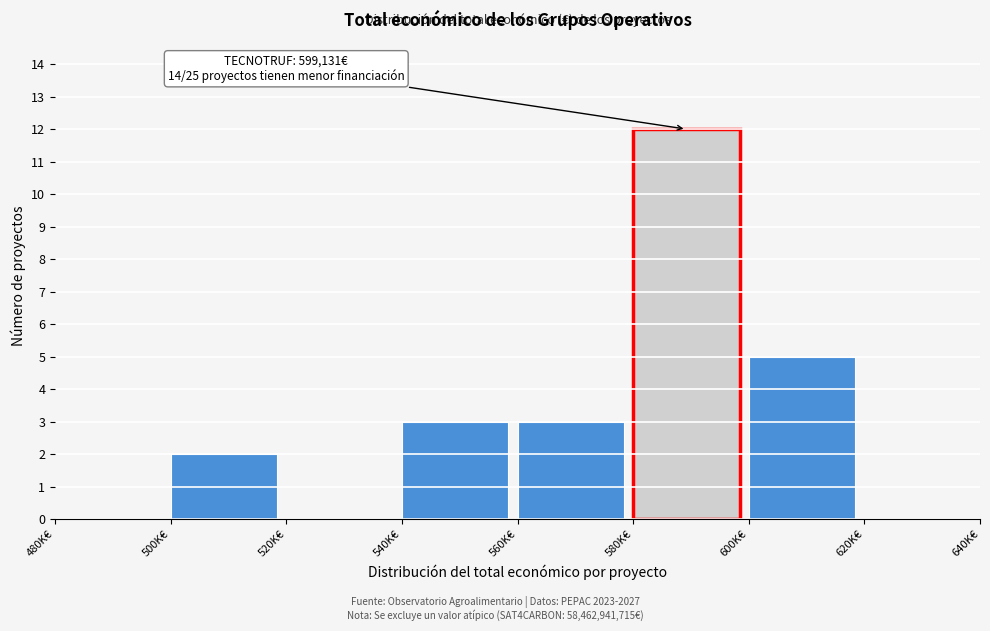

Reading left to right, what are all the values shown in this chart?

480K€=0	500K€=2	520K€=0	540K€=3	560K€=3	580K€=12	600K€=5	620K€=0